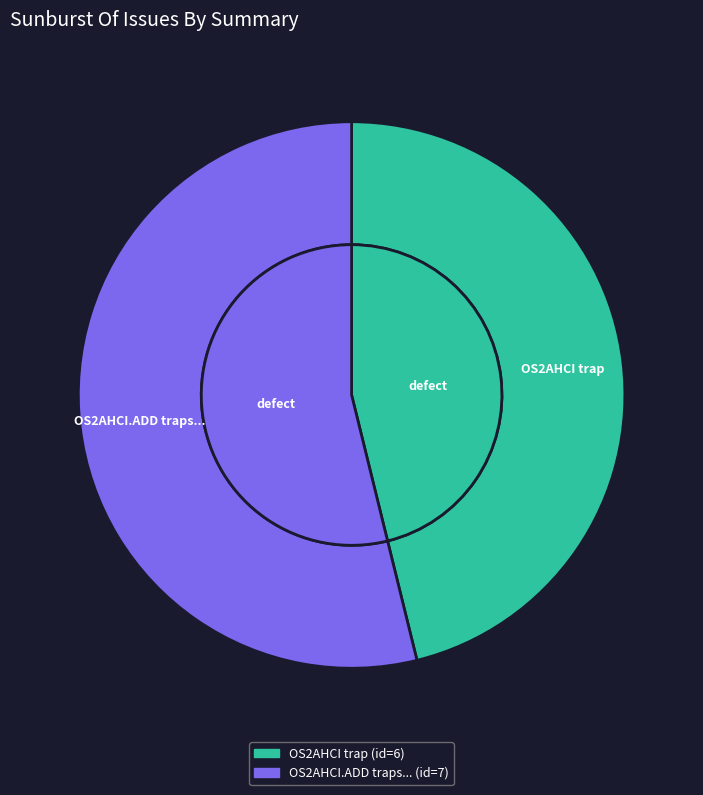

Combined, do OS2AHCI trap and OS2AHCI.ADD traps... account for over 50%?

Yes